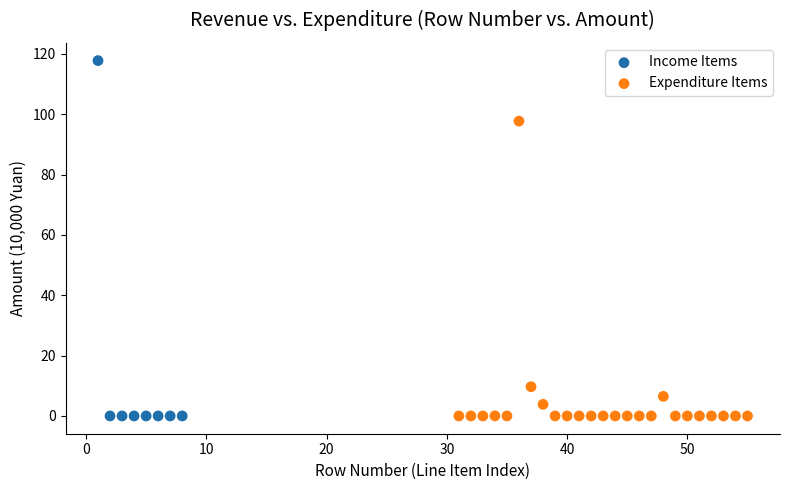

Which series reaches the maximum Y coordinate?

Income Items